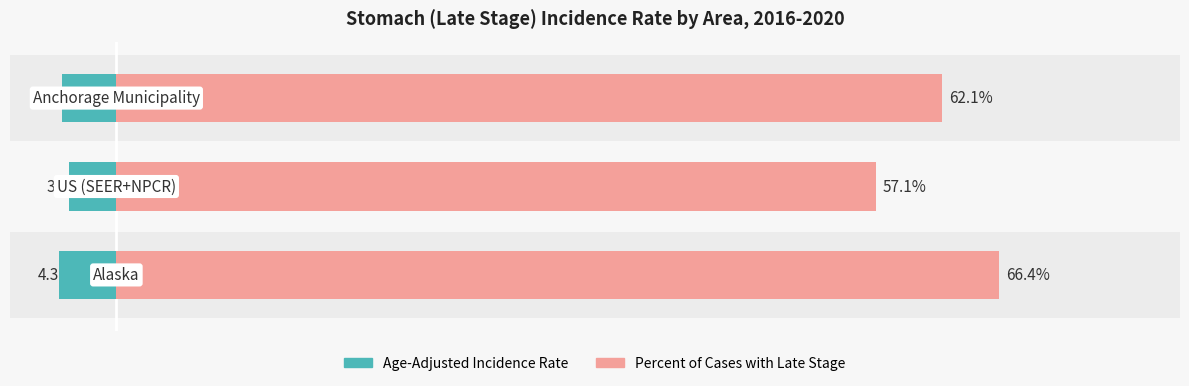

Where does the Age-Adjusted Incidence Rate series first go above -4?

1